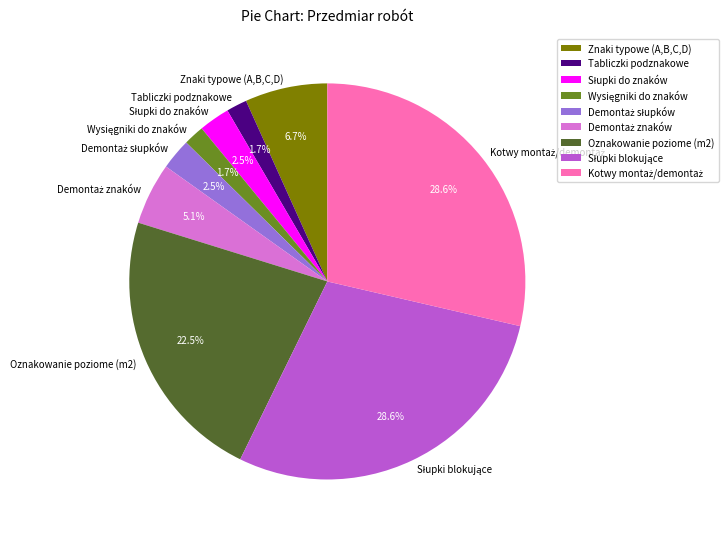

How many slices are in this pie chart?

9